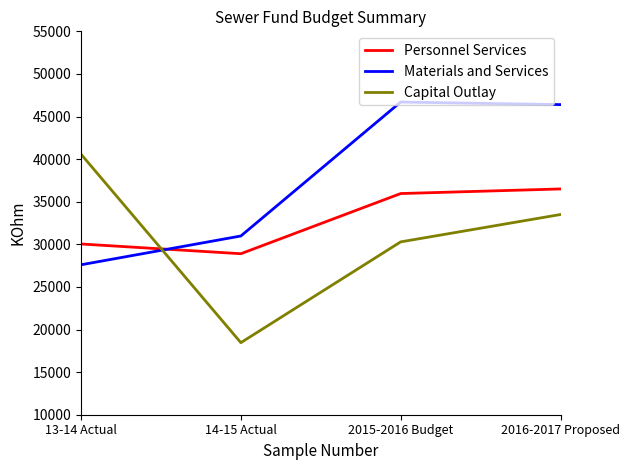

Reading left to right, extract all data points from this chart.

Personnel Services: 13-14 Actual=30040	14-15 Actual=28897	2015-2016 Budget=35960	2016-2017 Proposed=36500
Materials and Services: 13-14 Actual=27599	14-15 Actual=30979	2015-2016 Budget=46700	2016-2017 Proposed=46400
Capital Outlay: 13-14 Actual=40581	14-15 Actual=18457	2015-2016 Budget=30288	2016-2017 Proposed=33500